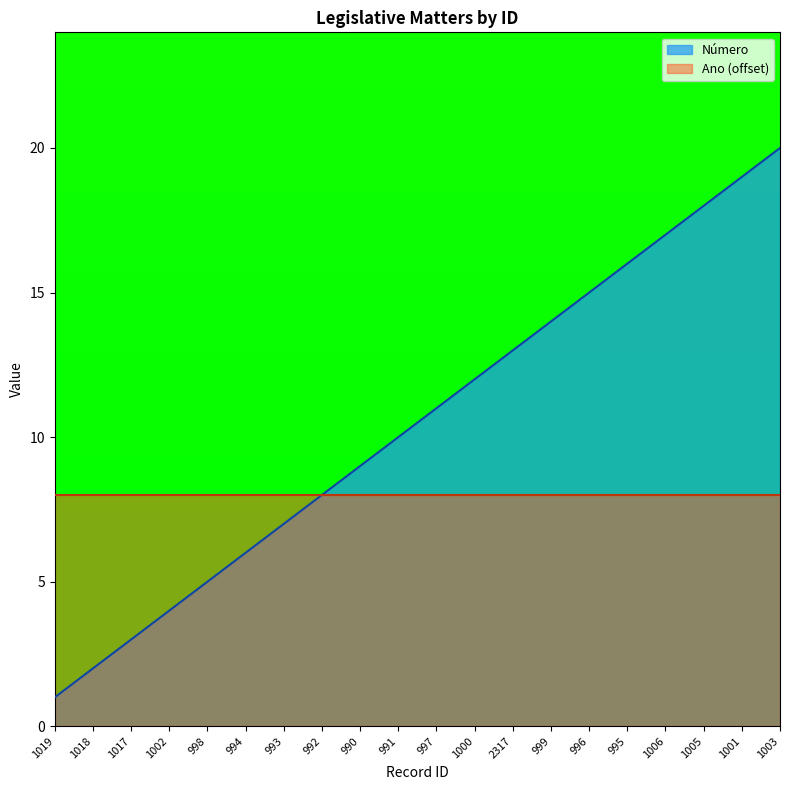

List the labels in order of value, largest first.

1003, 1001, 1005, 1006, 995, 996, 999, 2317, 1000, 997, 991, 990, 992, 993, 994, 998, 1002, 1017, 1018, 1019